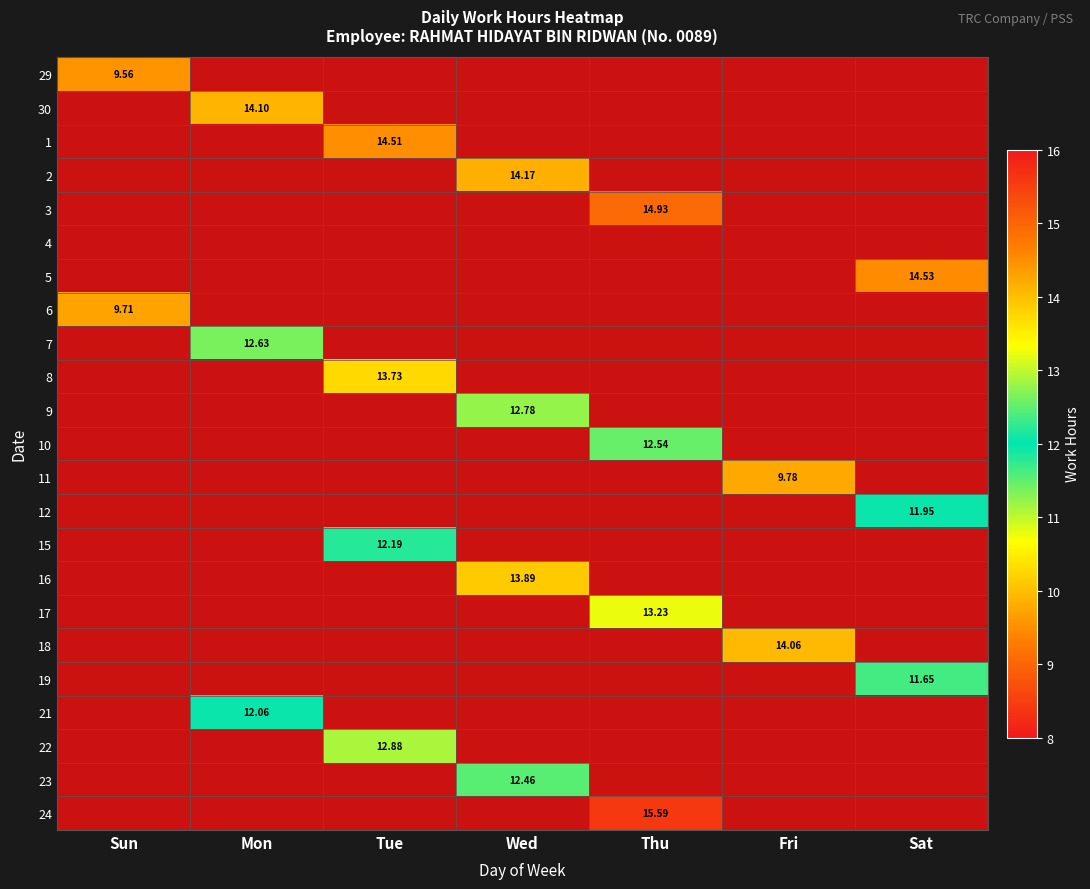

What is the highest value of the 12 series?

11.9